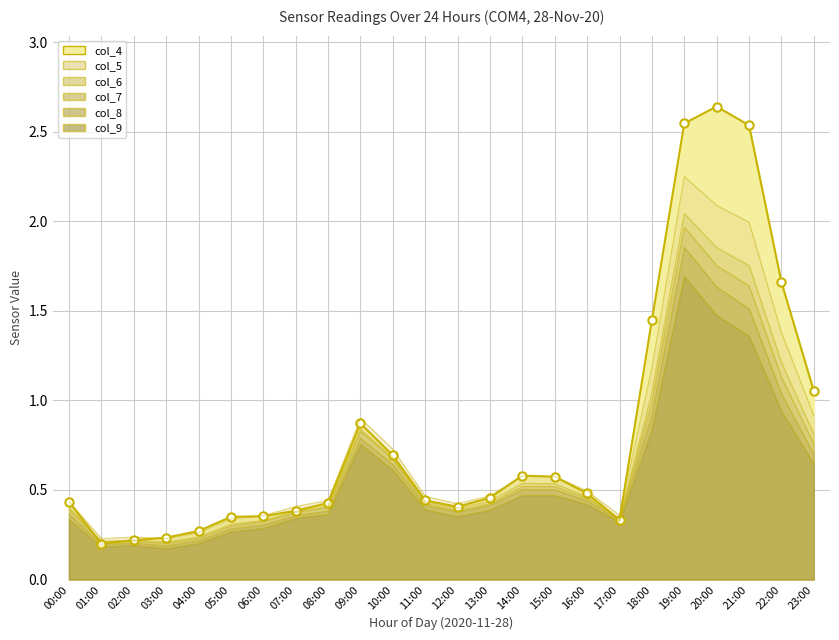

What is the average value of the col_4 series?

0.8